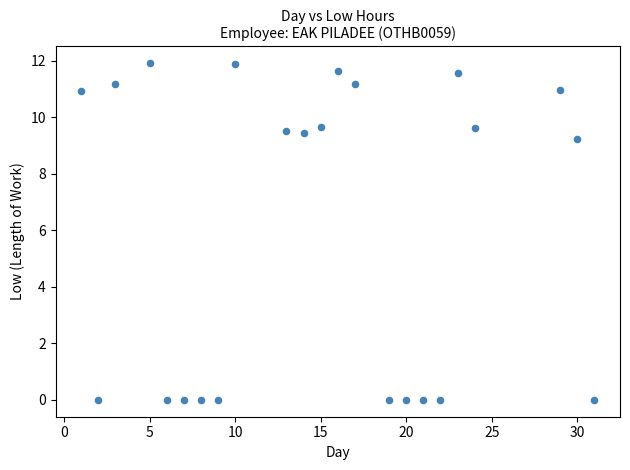

What Y value in the scatter plot is closest to 5?

9.2